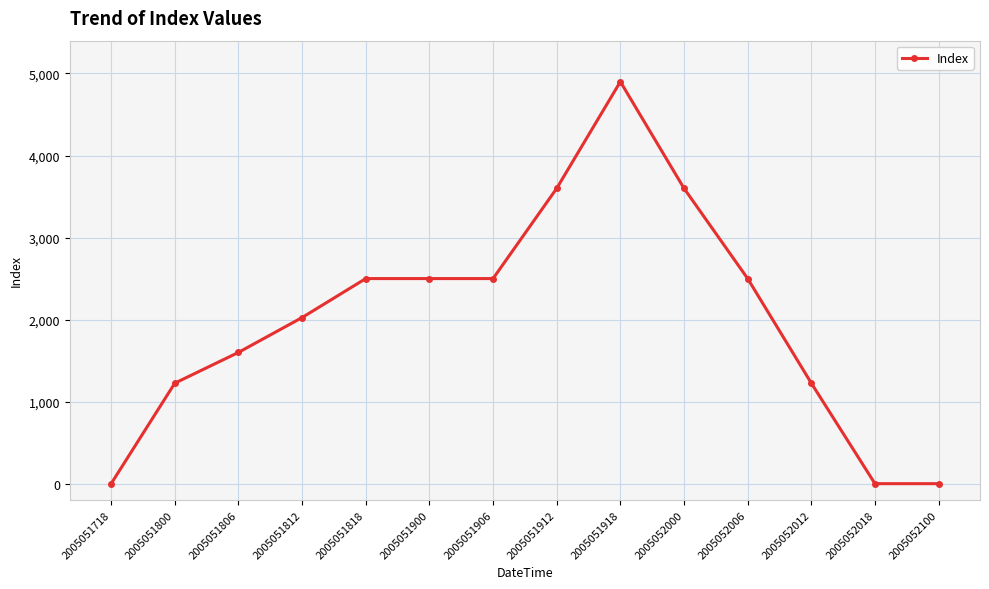

True or false: the data shows 1600 at 2005051806.

True